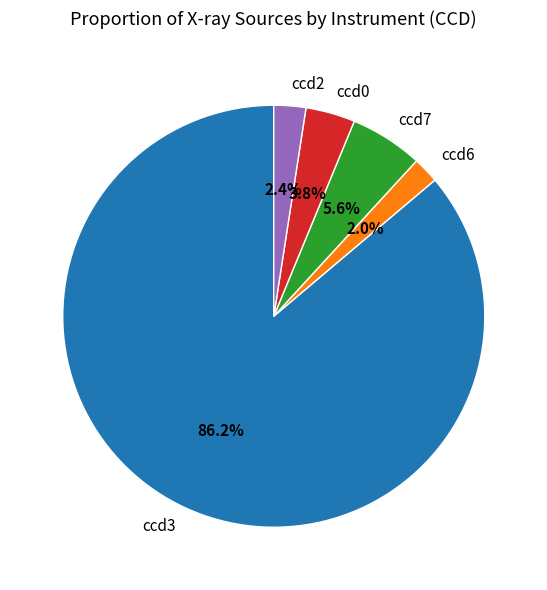

Which category has the biggest portion of the pie?

ccd3